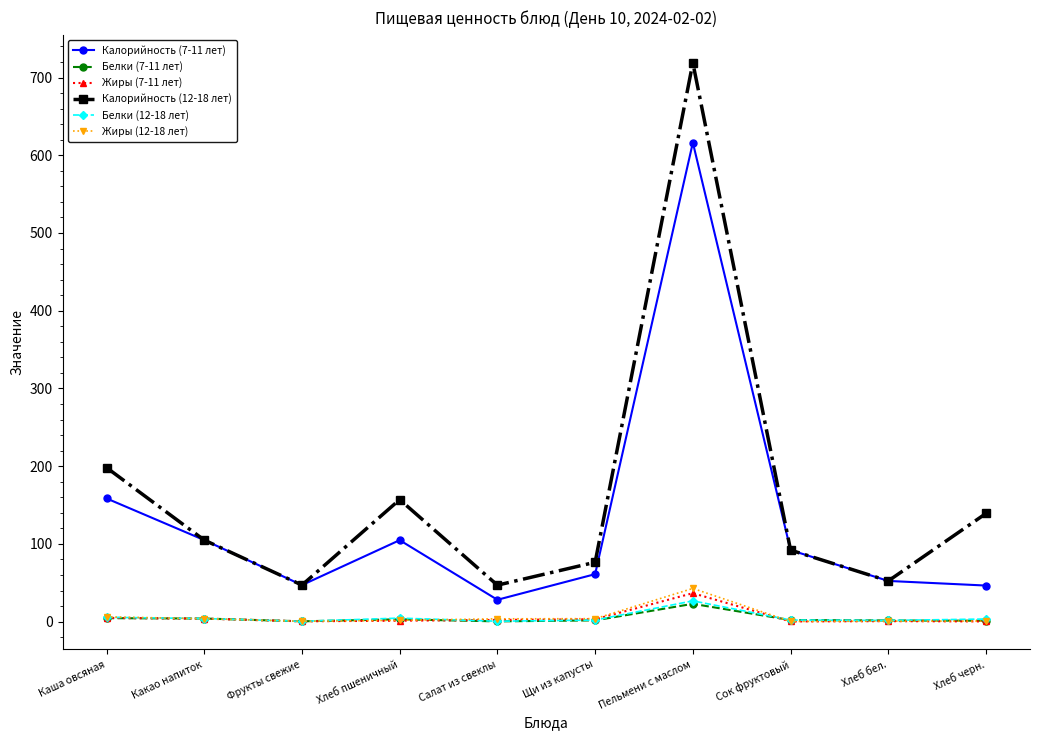

True or false: Жиры (7-11 лет) and Калорийность (7-11 лет) intersect in this chart.

False